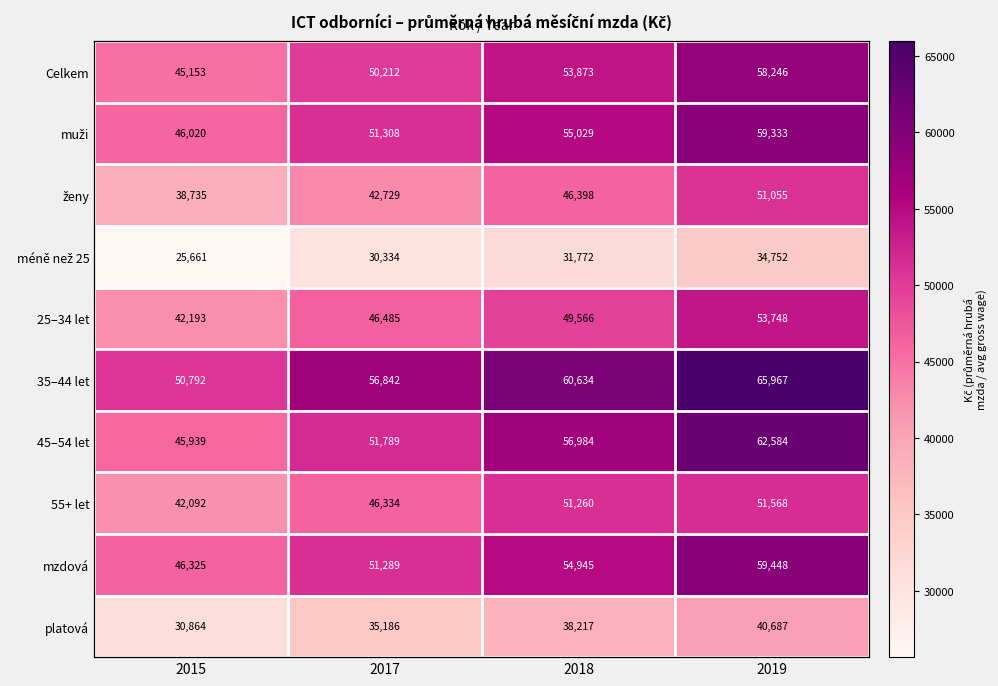

Read the méně než 25 value at 2017.

30334.4